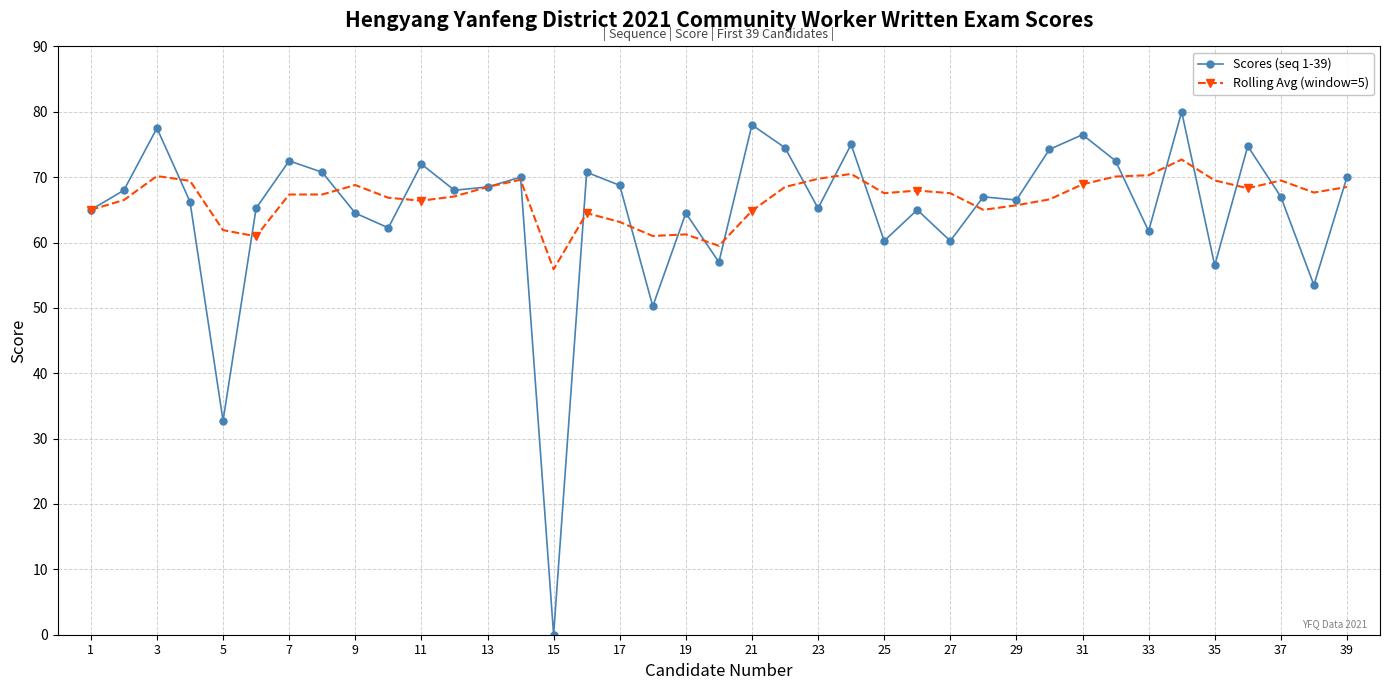

Rank the series by their maximum value, from lowest to highest.

Rolling Avg (window=5), Scores (seq 1-39)